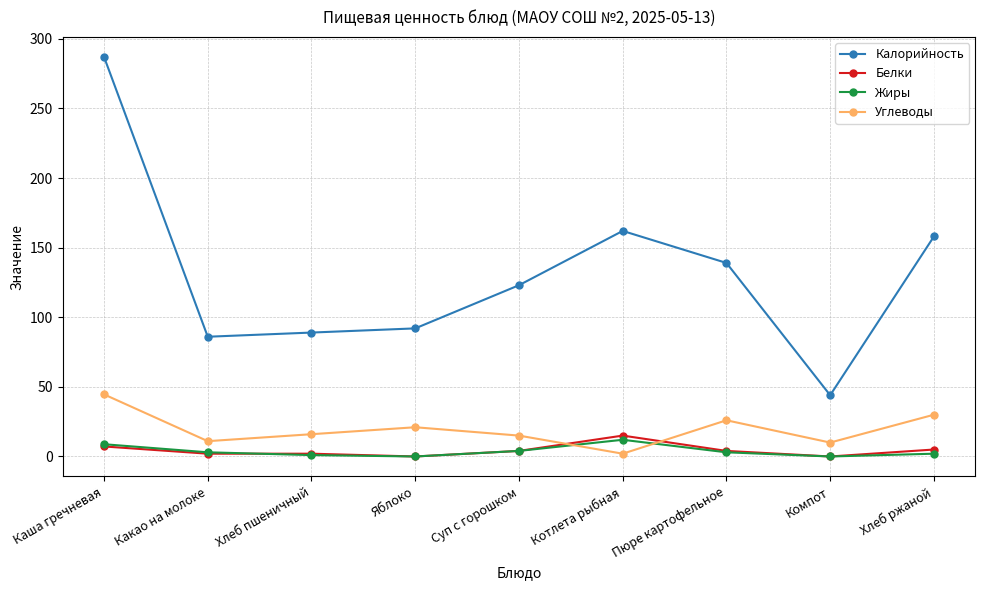

What is the sum of all Жиры values?

33.8